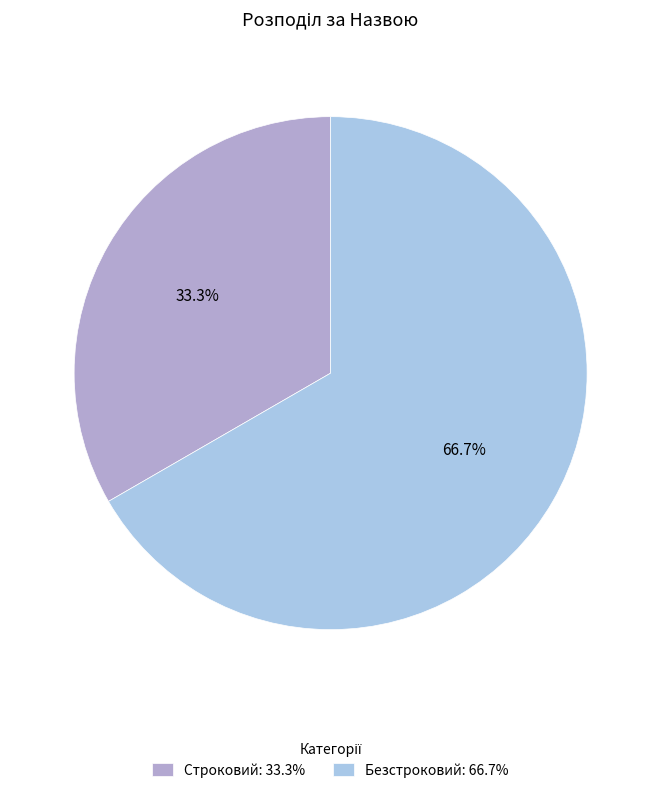

Is there any slice that represents more than half of the pie?

Yes